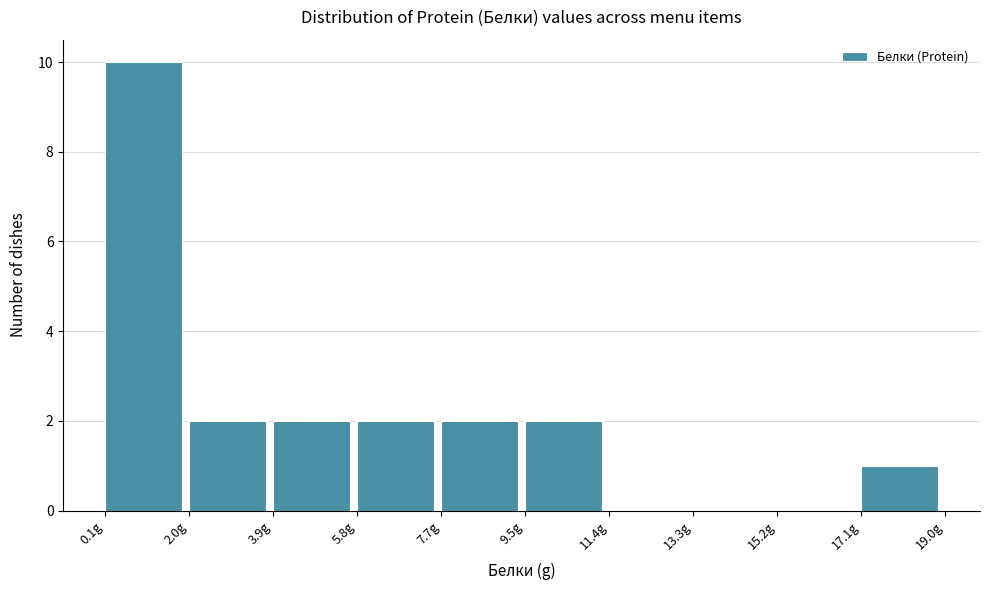

Over which range of the x-axis is the bar tallest?

0.2 to 2.0